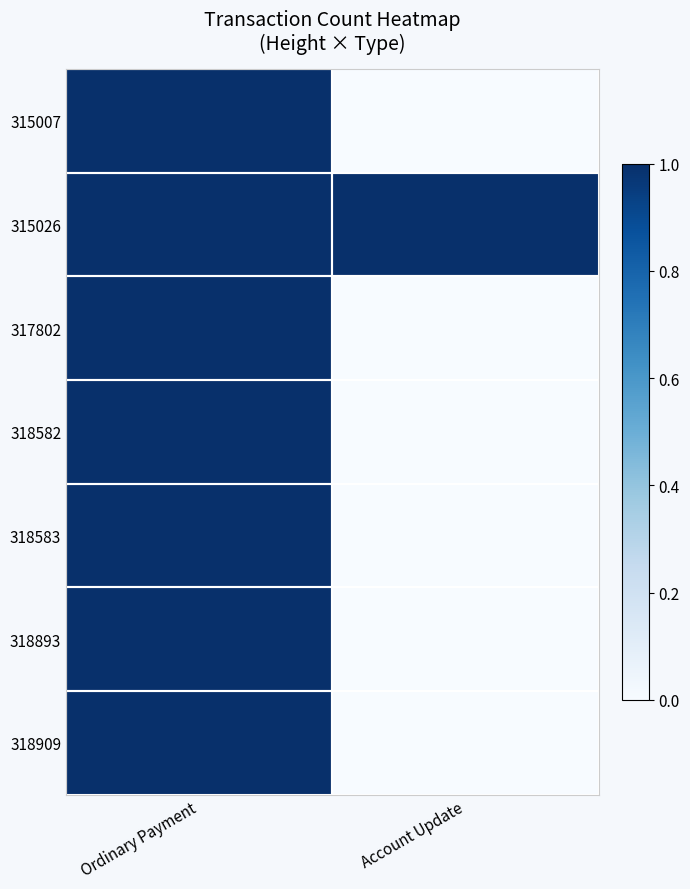

At Account Update, list the series in order from largest to smallest.

315026, 315007, 317802, 318582, 318583, 318893, 318909